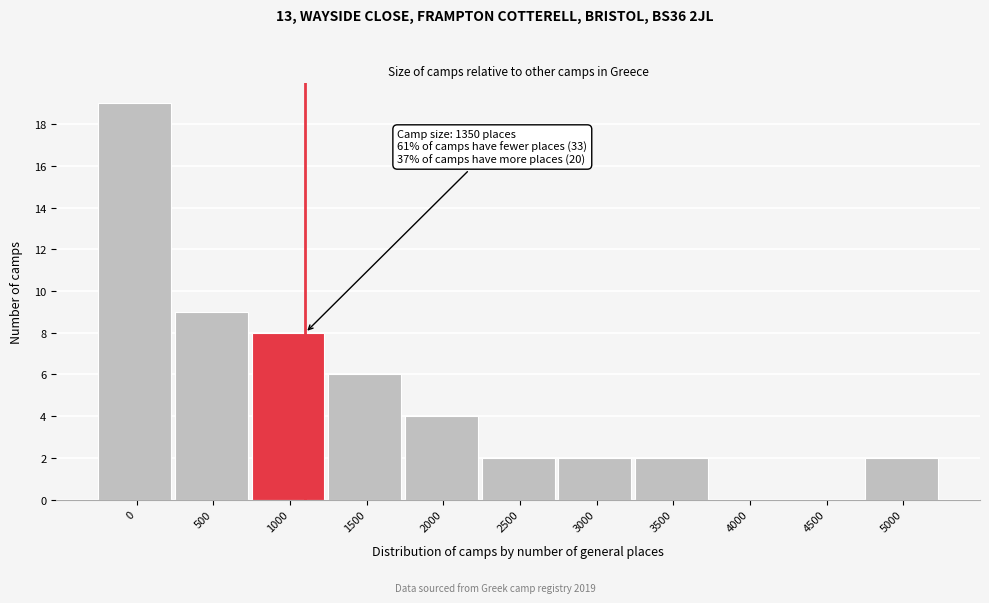

Reading right to left, what are all the values shown in this chart?

5000=2	4500=0	4000=0	3500=2	3000=2	2500=2	2000=4	1500=6	1000=8	500=9	0=19